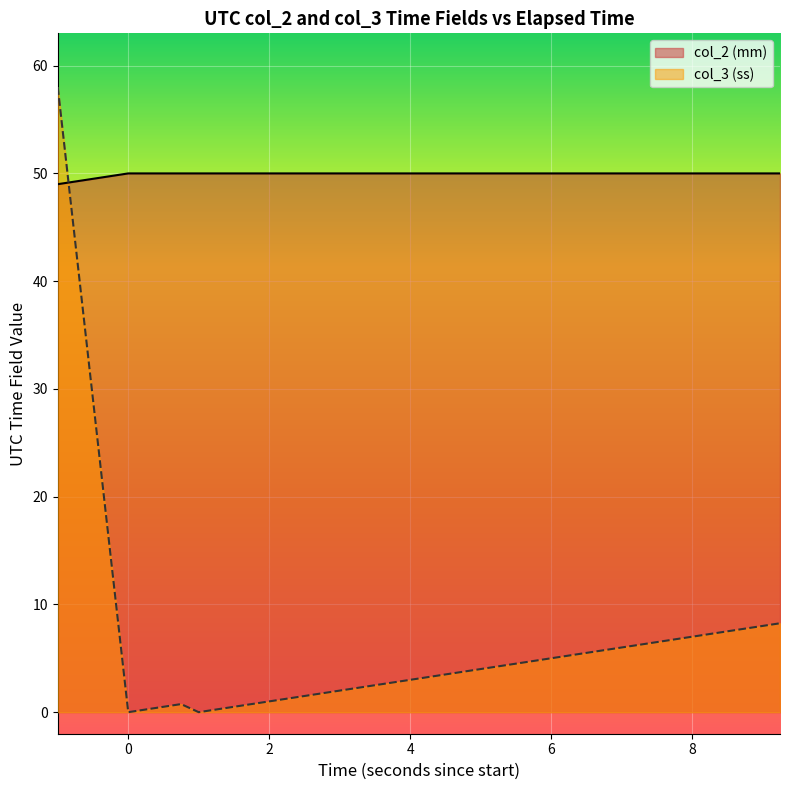

Between 9 and 13, which series saw the biggest shift?

col_2 (mm)